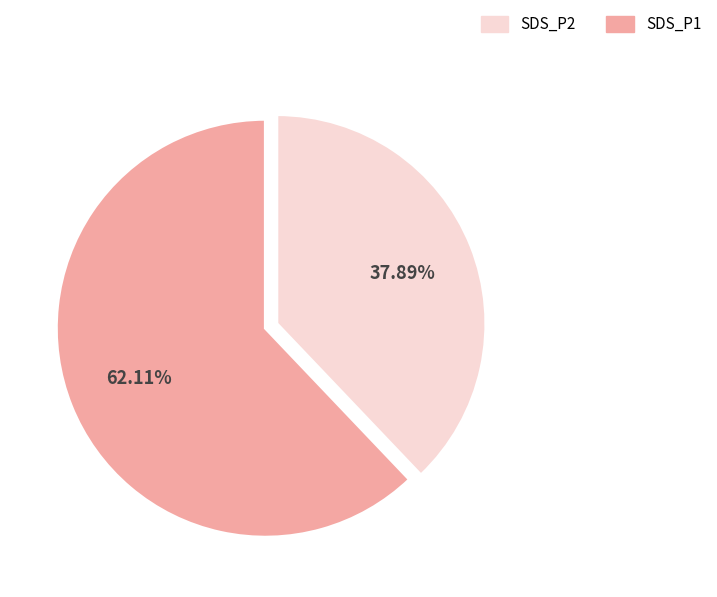

To the nearest percent, what is the difference between the largest and smallest slice percentages?

24%